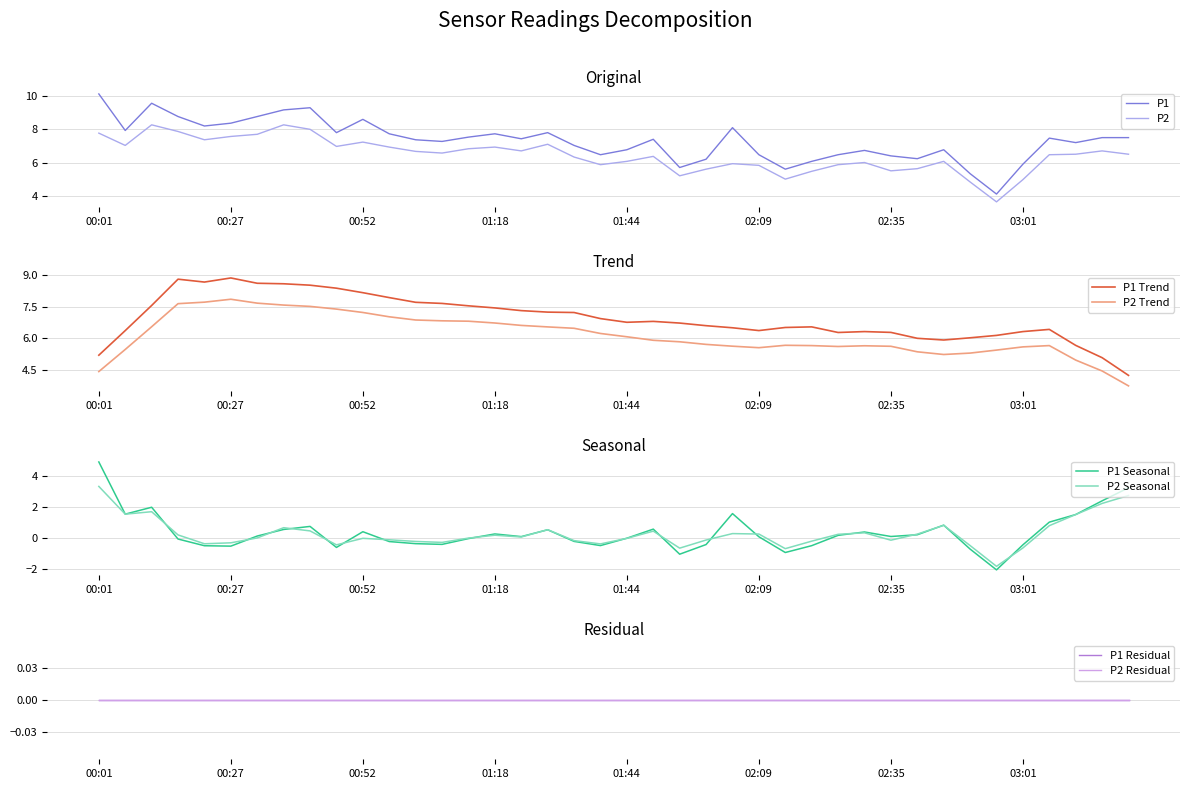

Reading right to left, list all the values displayed in this chart.

P1: 7.5	7.5	7.2	7.5	5.9	4.1	5.3	6.8	6.2	6.4	6.7	6.5	6.1	5.6	6.5	8.1	6.2	5.7	7.4	6.8	6.5	7.0	7.8	7.4	7.7	7.5	7.3	7.4	7.7	8.6	7.8	9.3	9.2	8.8	8.4	8.2	8.8	9.6	7.9	10.1
P2: 6.5	6.7	6.5	6.5	5.0	3.6	4.8	6.1	5.6	5.5	6.0	5.9	5.5	5.0	5.8	5.9	5.6	5.2	6.4	6.1	5.9	6.3	7.1	6.7	6.9	6.8	6.6	6.7	6.9	7.2	7.0	8.0	8.3	7.7	7.6	7.4	7.9	8.3	7.0	7.8